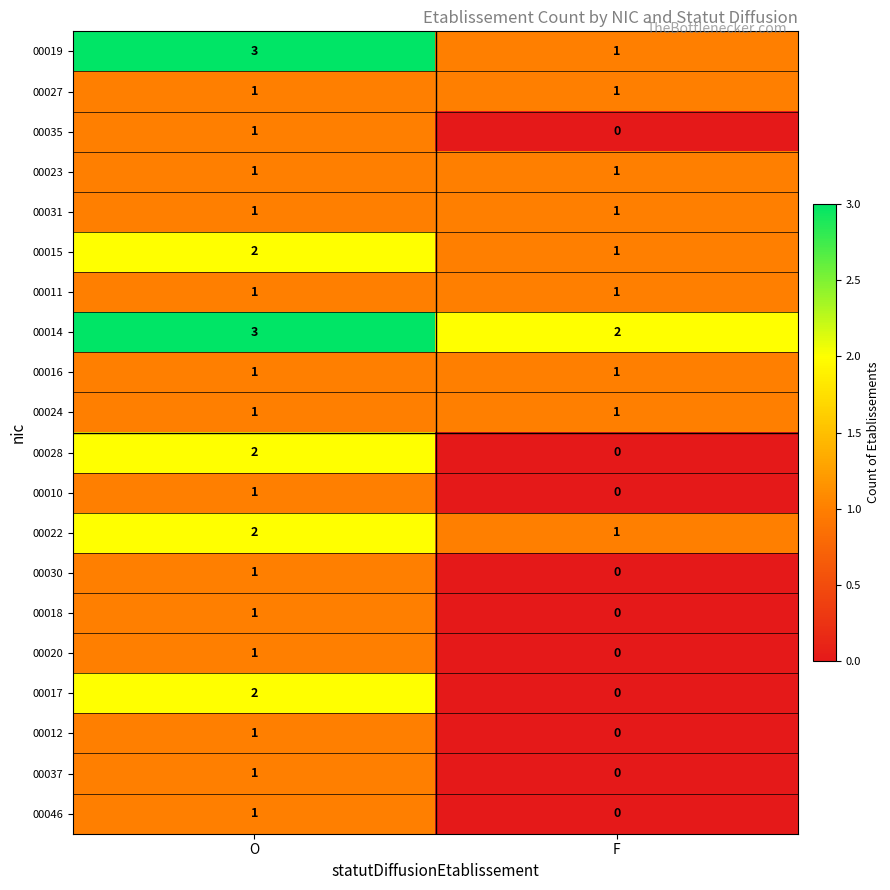

At which category does the chart reach its peak across all series?

O